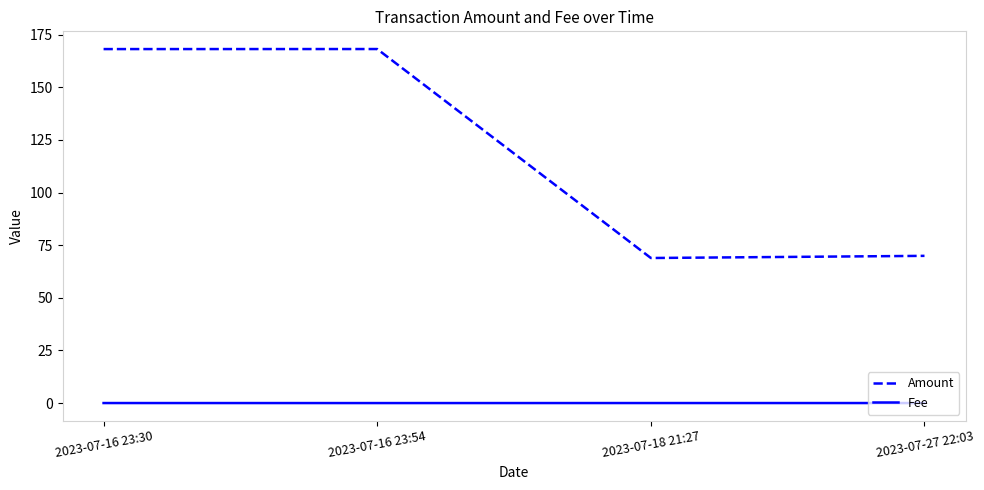

The Amount series shows 92.4 at 2023-07-27 22:03. True or false?

False